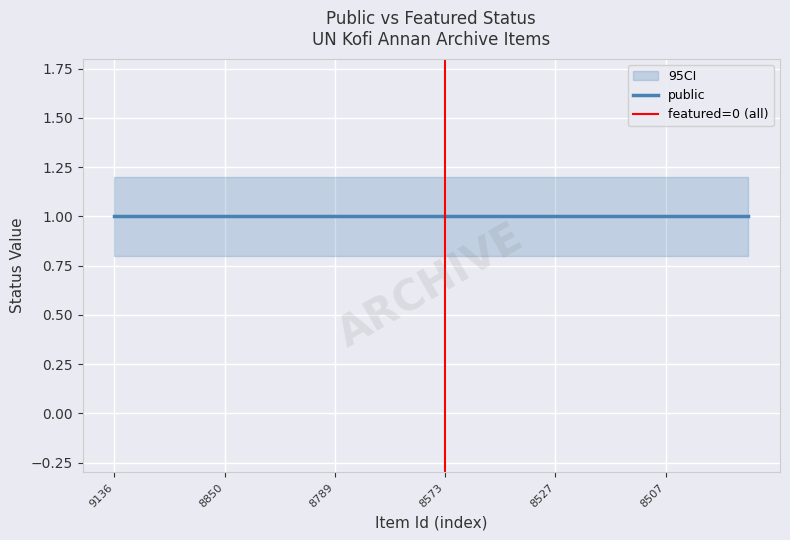

Rank the series by their maximum value, from highest to lowest.

public, featured